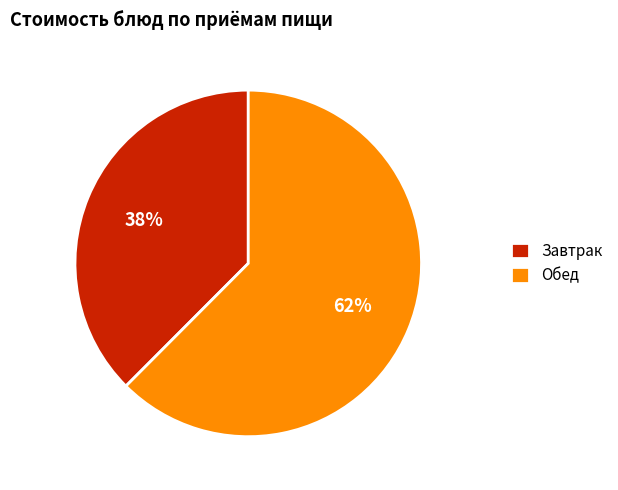

Which has a higher value, Завтрак or Обед?

Обед